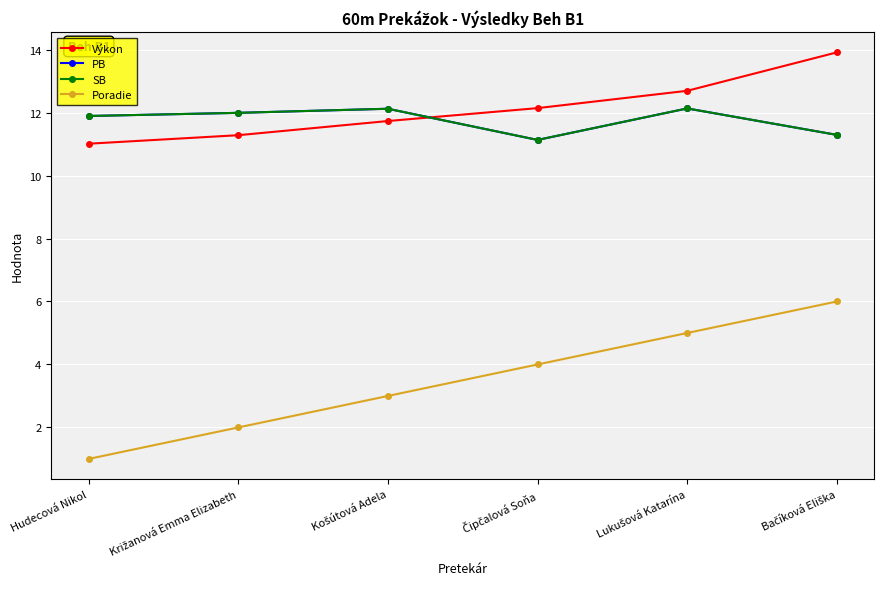

Which series changed the most between Hudecová Nikol and Križanová Emma Elizabeth?

Poradie